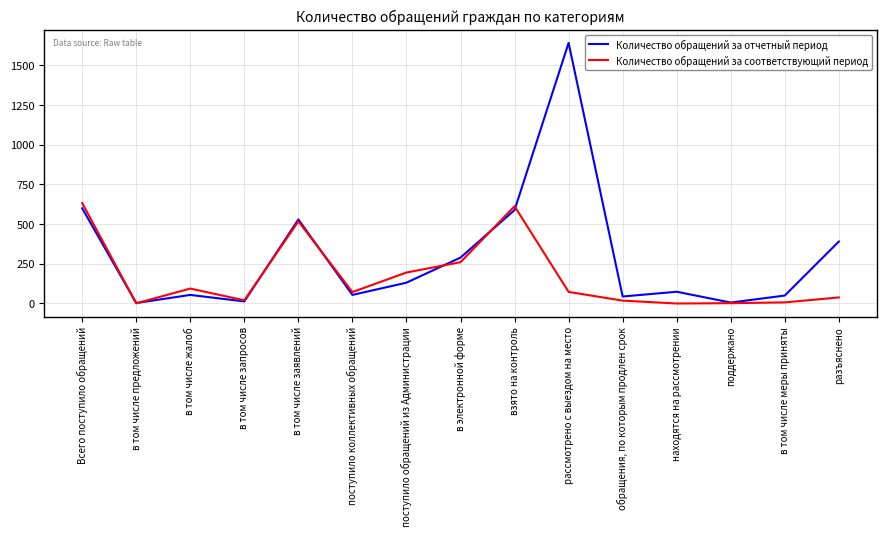

What is the difference between the highest and lowest values at рассмотрено с выездом на место?

1567